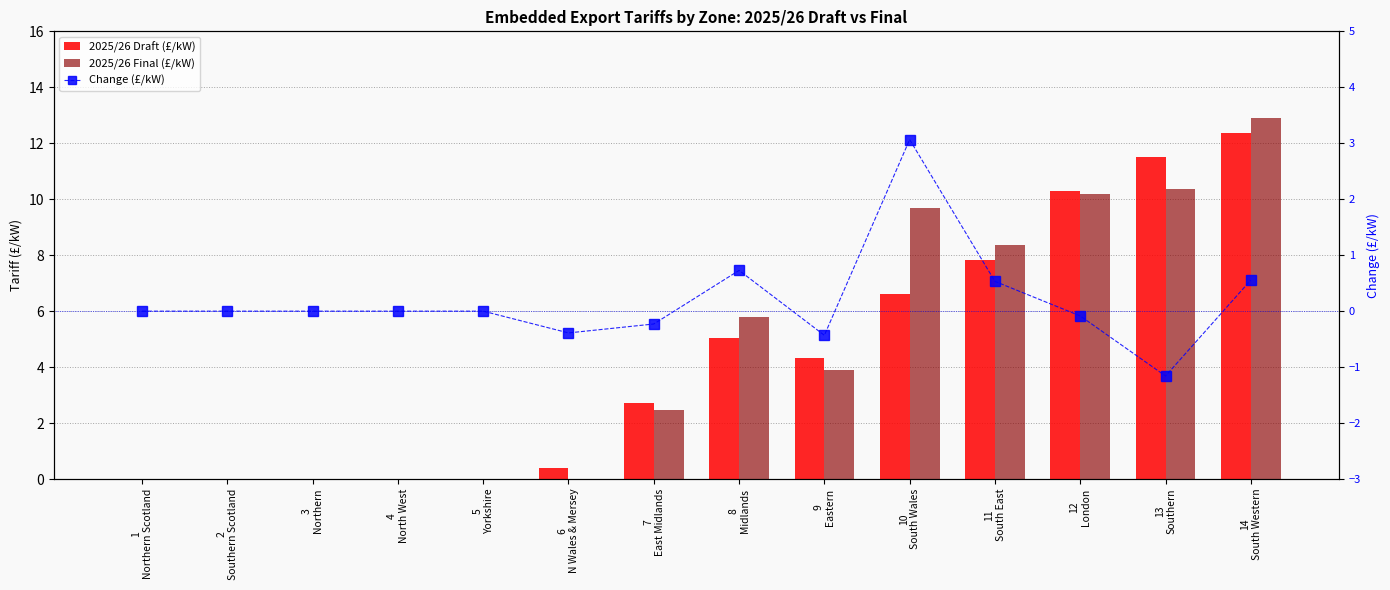

Reading left to right, what are all the values shown in this chart?

2025/26 Draft (£/kW): 0.0	0.0	0.0	0.0	0.0	0.4	2.7	5.1	4.3	6.6	7.8	10.3	11.5	12.4
2025/26 Final (£/kW): 0.0	0.0	0.0	0.0	0.0	0.0	2.5	5.8	3.9	9.7	8.4	10.2	10.4	12.9
Change (£/kW): 0.0	0.0	0.0	0.0	0.0	-0.4	-0.2	0.7	-0.4	3.1	0.5	-0.1	-1.2	0.6